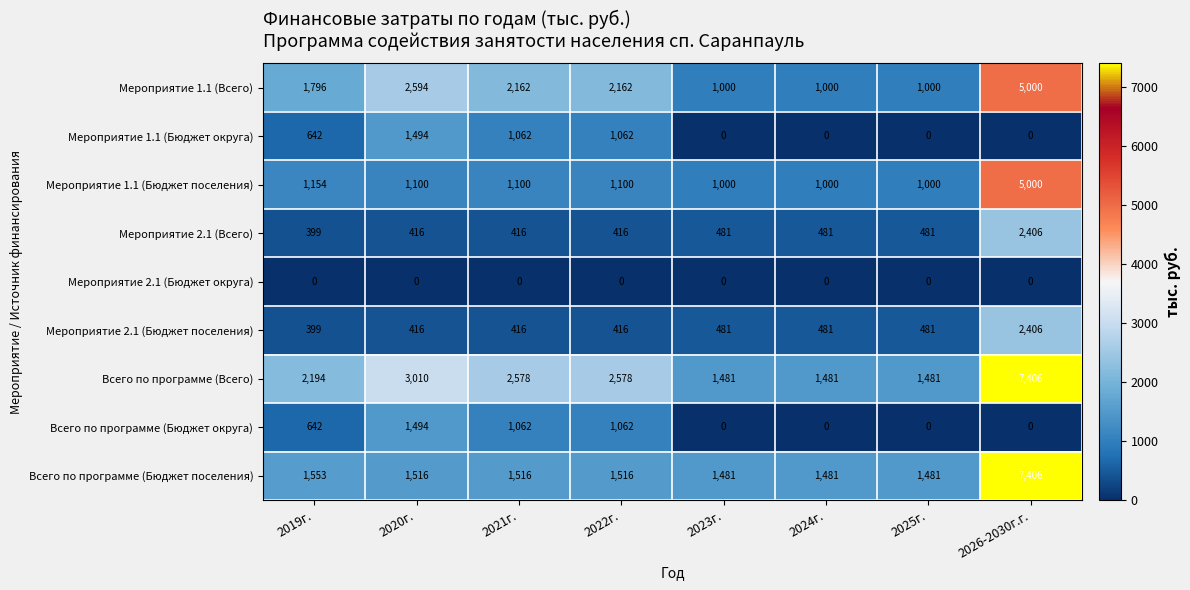

The value of Мероприятие 1.1 (Бюджет поселения) at 2022г. is 1100. True or false?

True